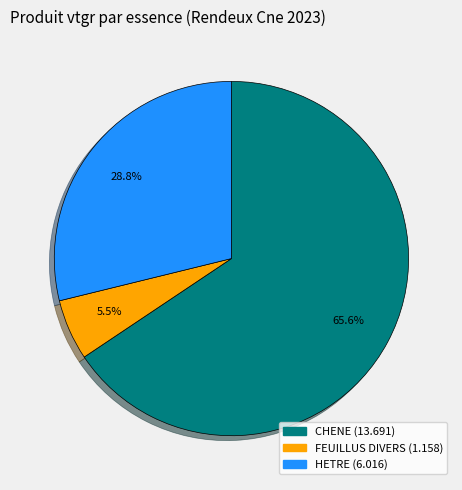

Is there a majority slice in this chart?

Yes